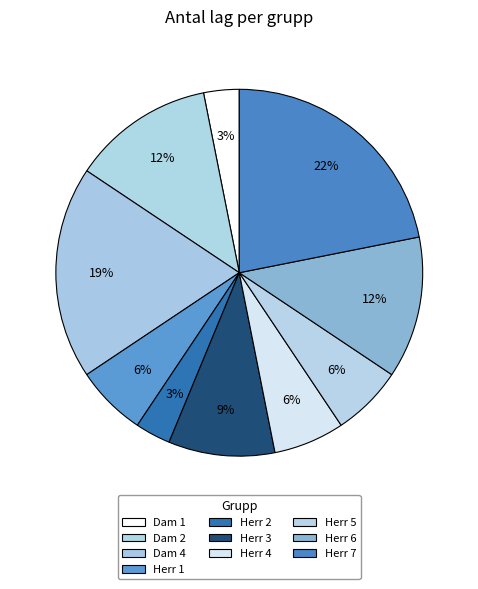

To the nearest percent, what portion does Herr 3 represent?

9%